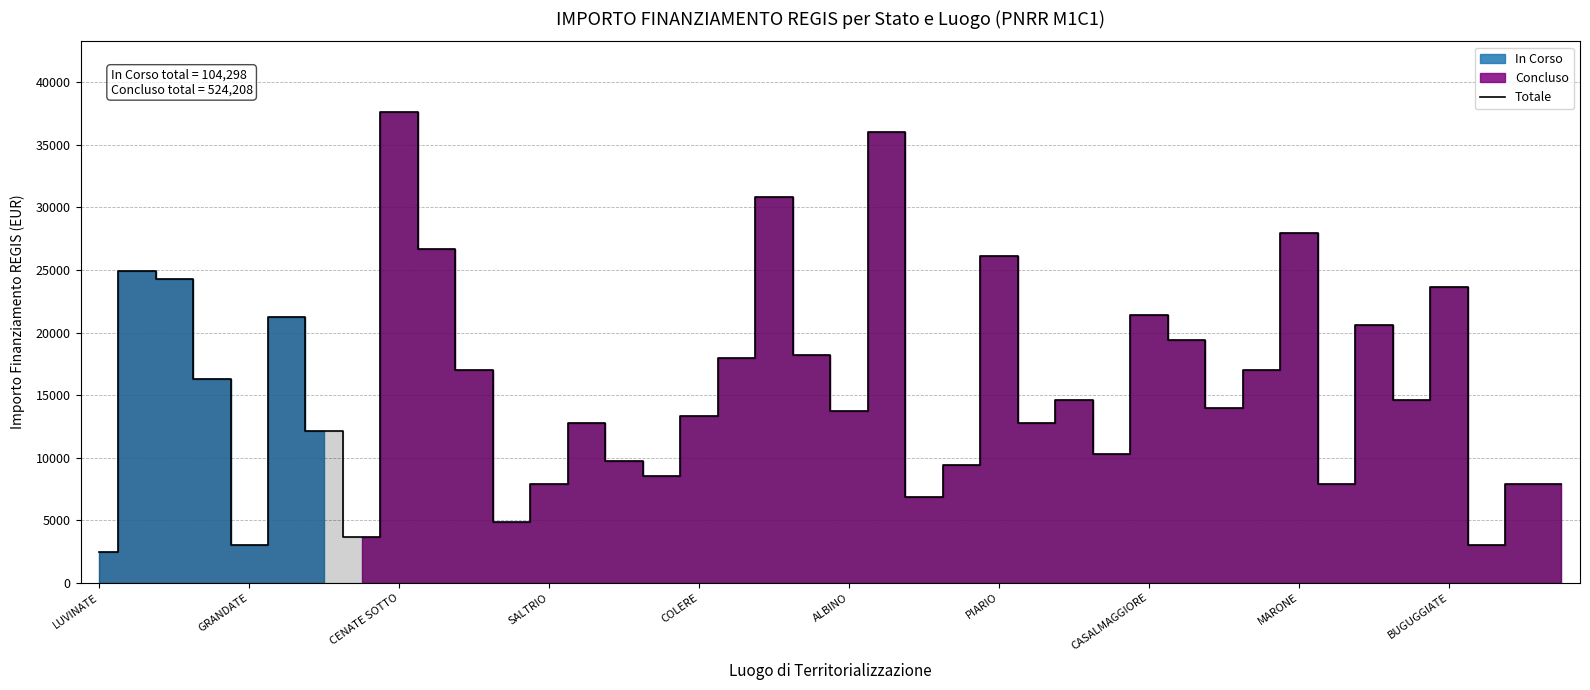

Rank the categories by value from lowest to highest.

LUVINATE, COLERE, 37, CASALMAGGIORE, 11, 22, 12, 33, 38, 39, 15, 23, 14, 27, PIARIO, 13, 25, 16, 20, 30, 26, 35, SALTRIO, 10, 31, 17, 19, 29, 34, ALBINO, 28, 36, CENATE SOTTO, GRANDATE, 24, BUGUGGIATE, 32, 18, 21, MARONE